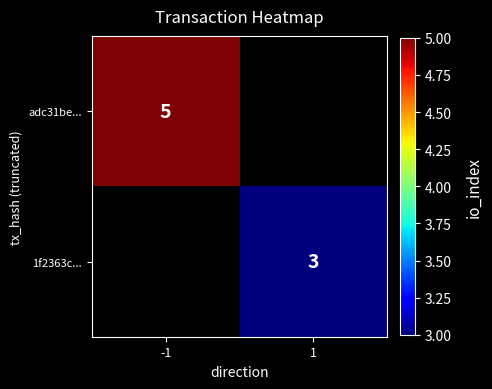

Is it true that adc31be... equals 2 at -1?

False